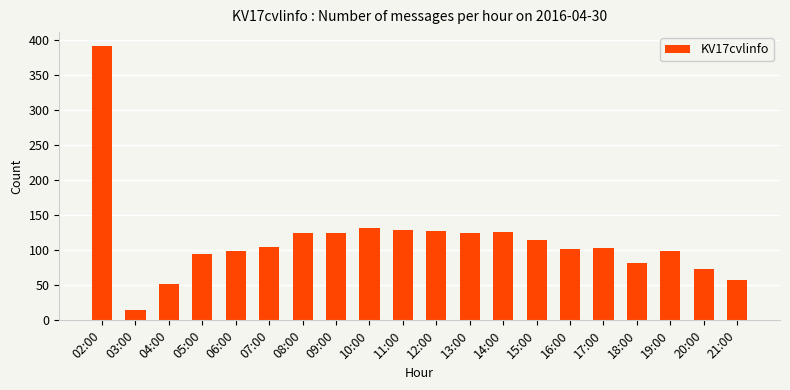

How many distinct data groups are displayed?

1